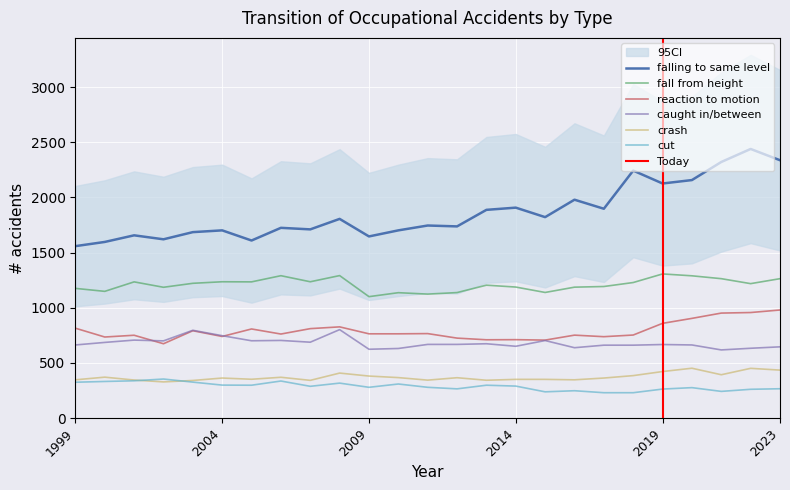

At which category does caught in/between reach its first local peak?

2001